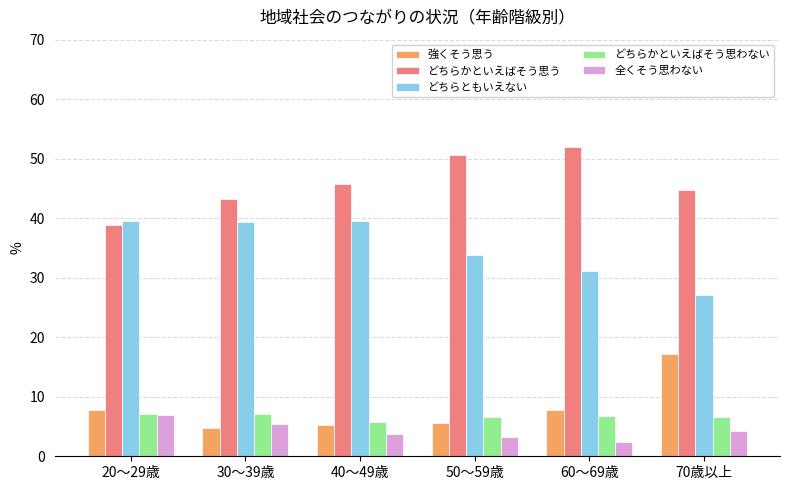

Count the number of categories in the chart.

6